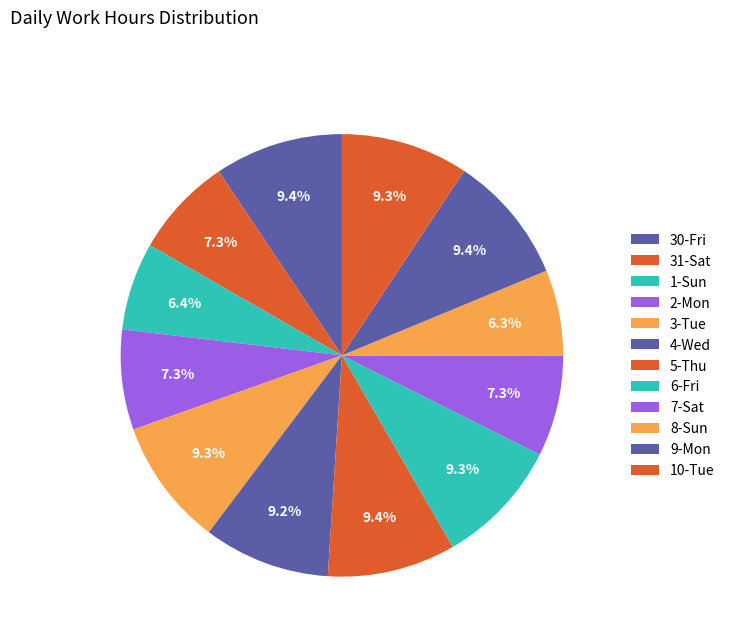

To the nearest percent, what portion does 4-Wed represent?

9%